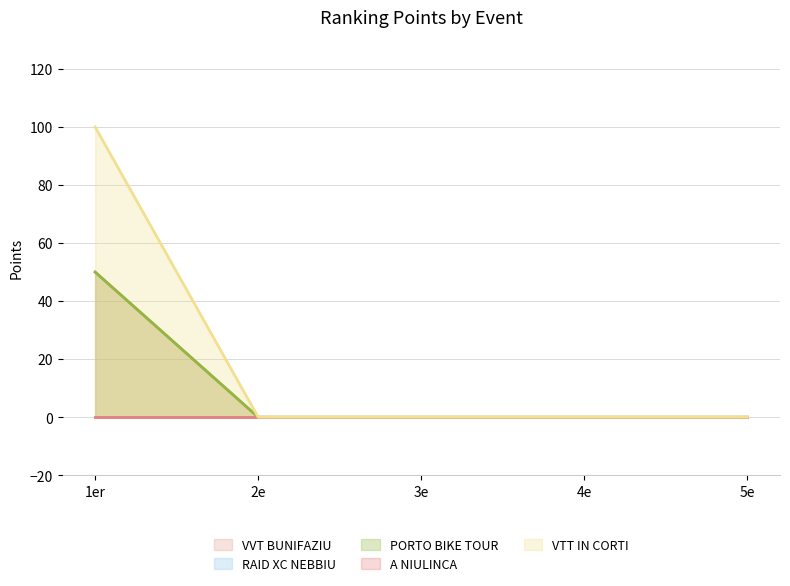

True or false: VTT IN CORTI has a value of 0 at 3e.

True